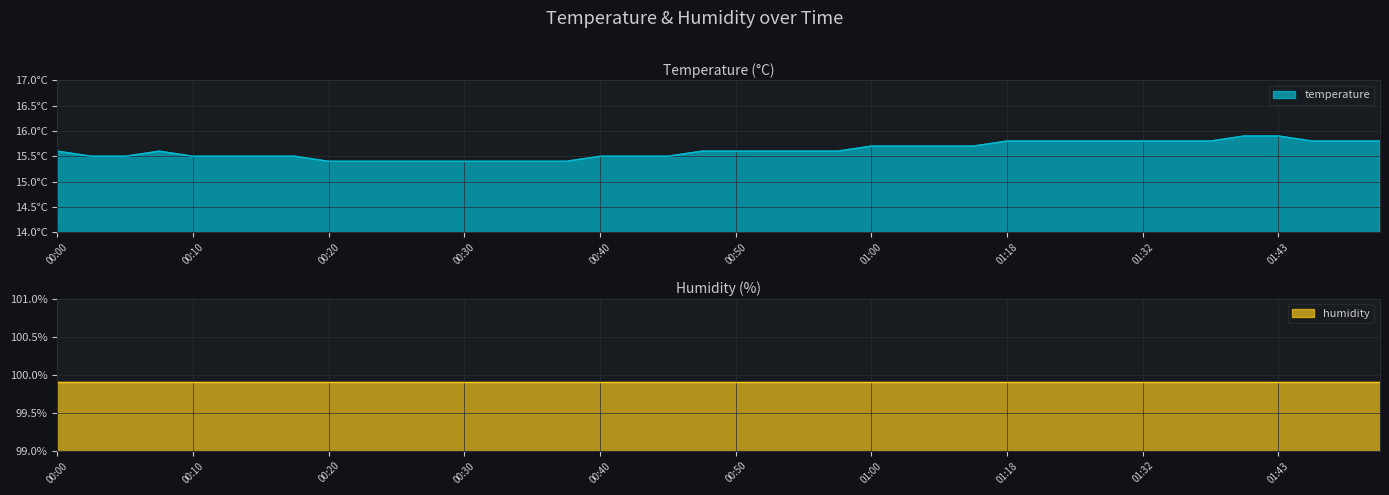

At which category does the data reach its first local peak?

00:08